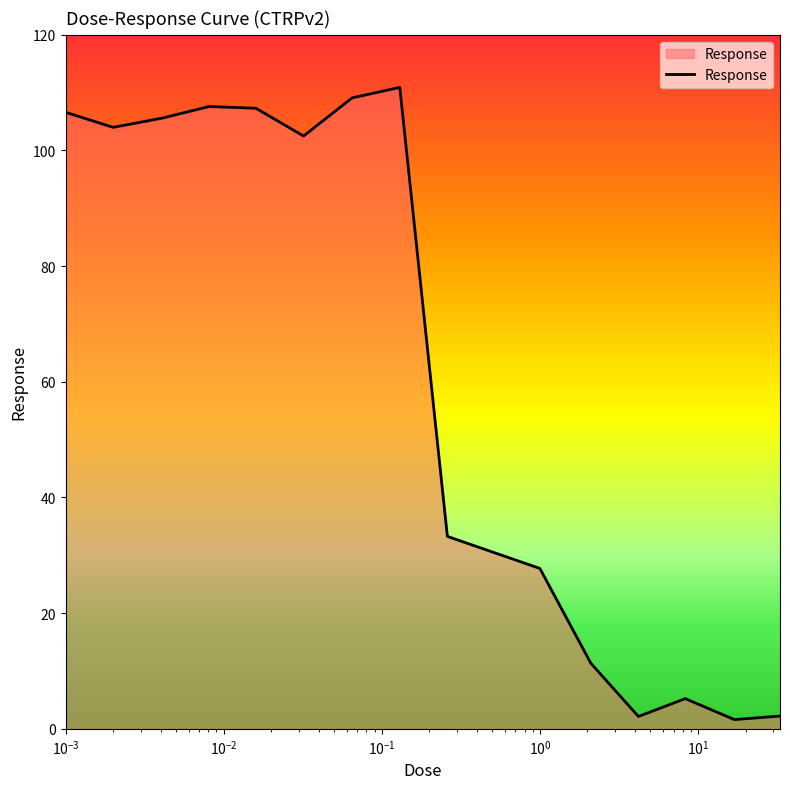

What is the greatest value displayed?

110.9